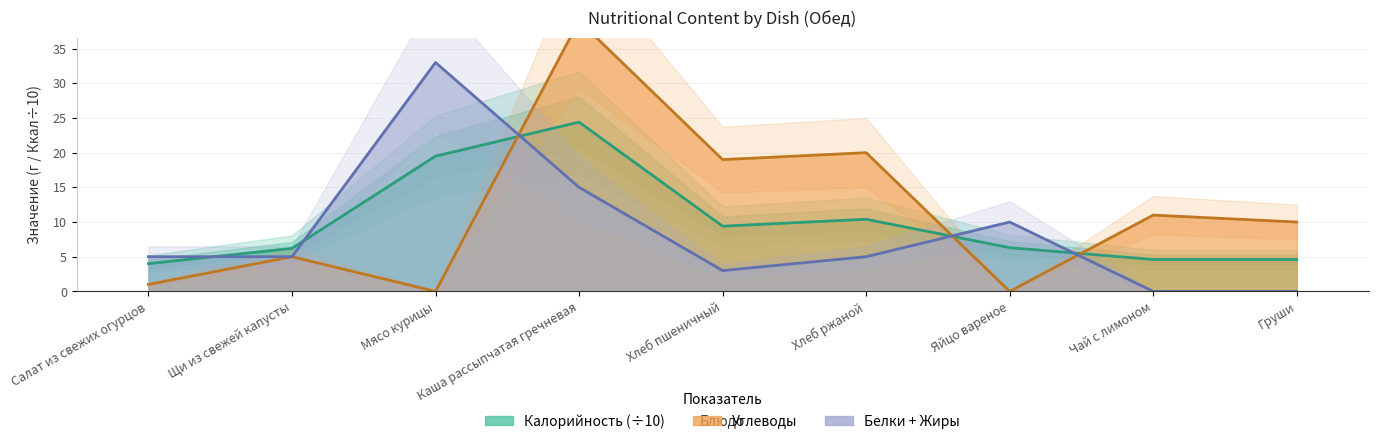

Does the chart display data point markers on the line(s)?

No